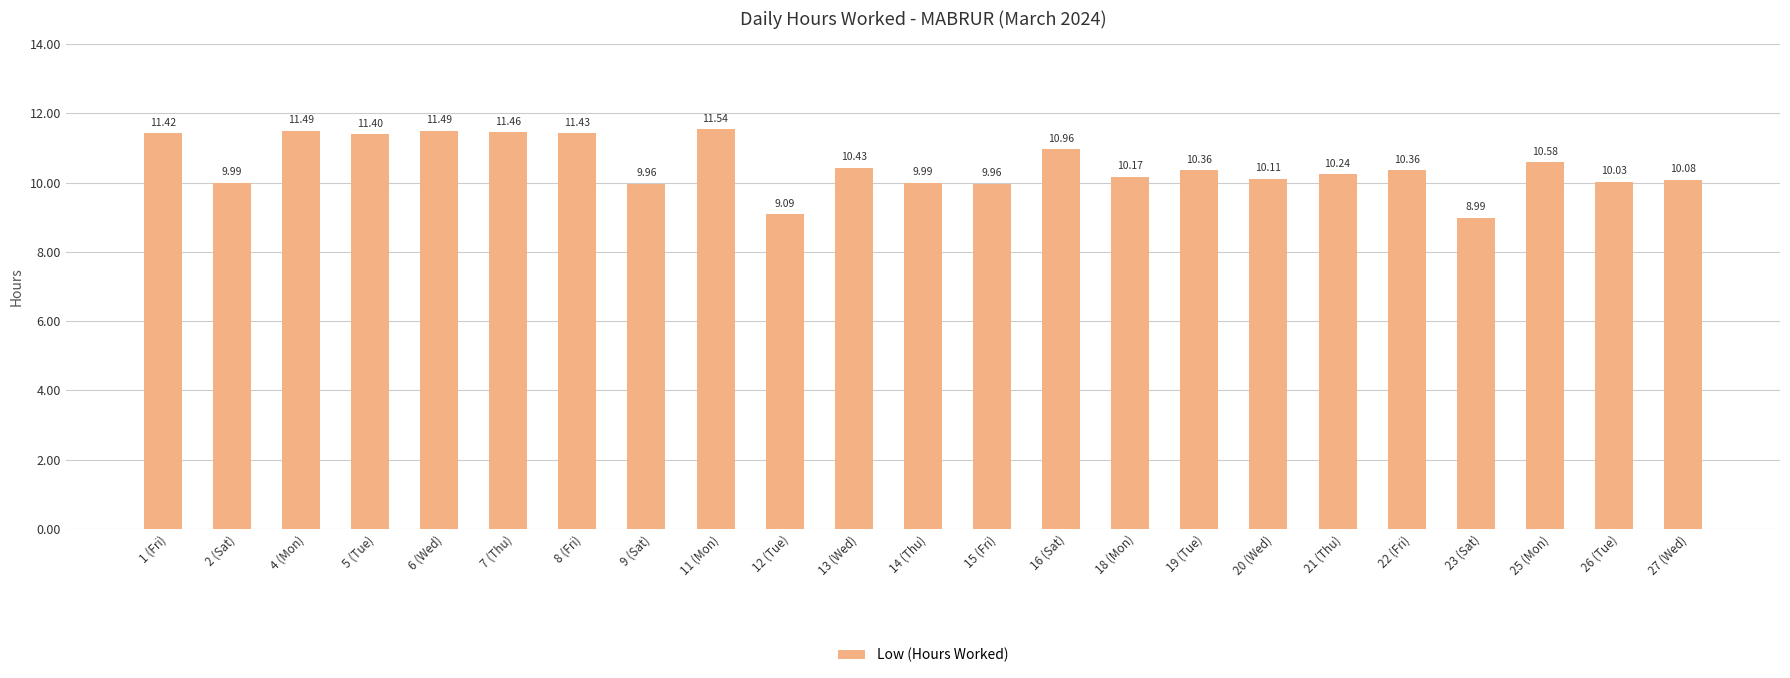

What is the label of the 15th bar from the left?

18 (Mon)